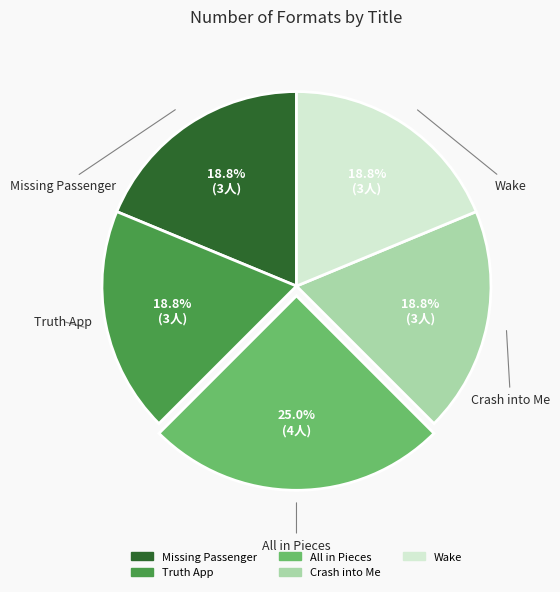

True or false: Wake accounts for 19% of the total.

True